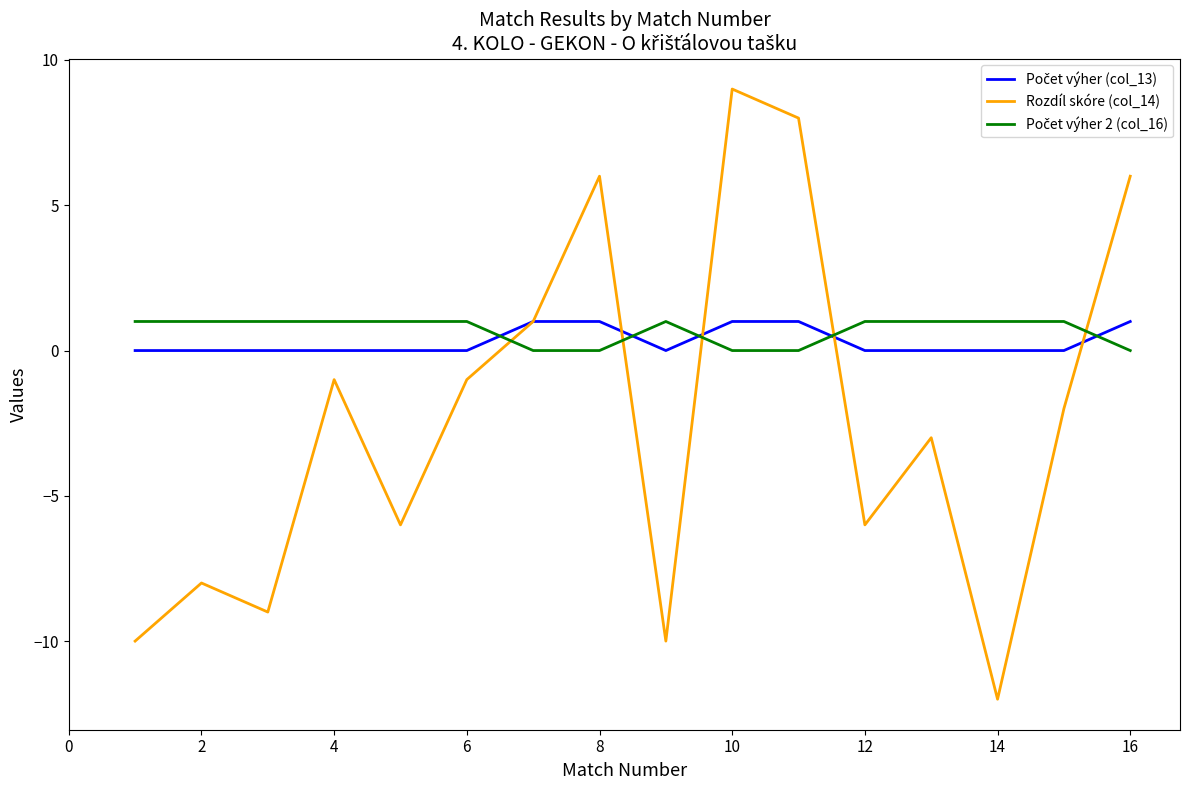

What is the maximum value shown in the chart?

9